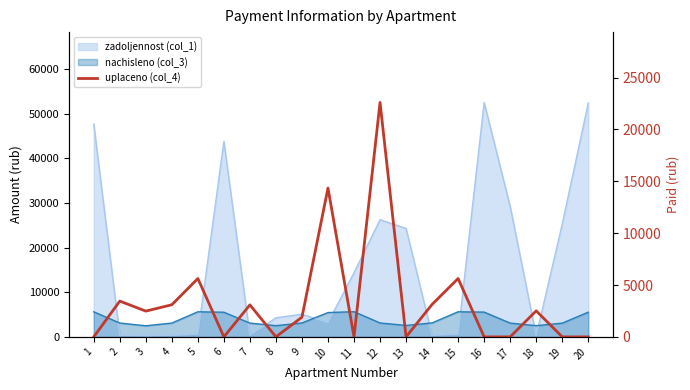

Where is the first local minimum?

3